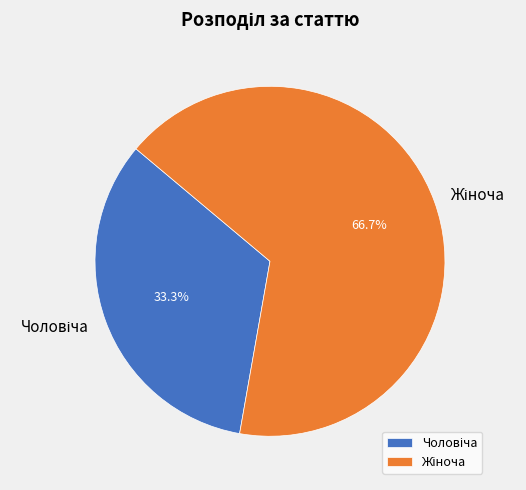

Is there a majority slice in this chart?

Yes